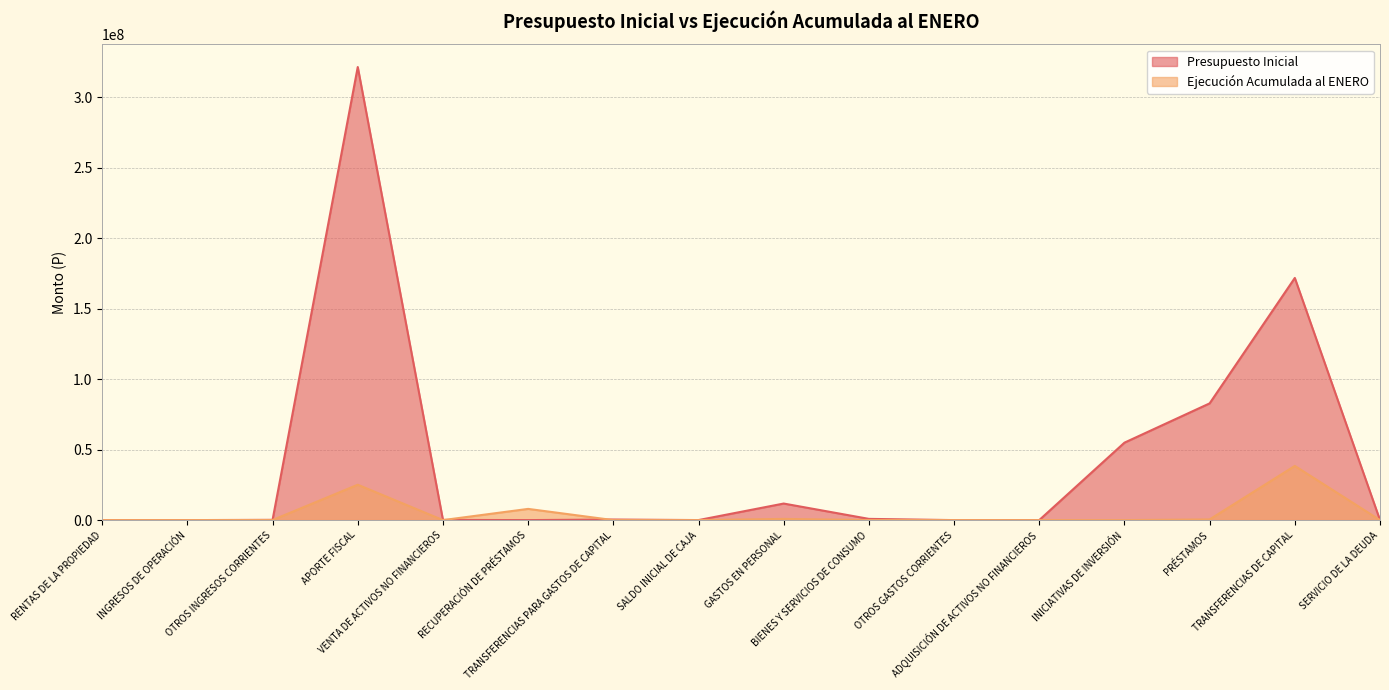

Reading left to right, list all the values displayed in this chart.

Presupuesto Inicial: RENTAS DE LA PROPIEDAD=10	INGRESOS DE OPERACIÓN=20	OTROS INGRESOS CORRIENTES=183524	APORTE FISCAL=321370104	VENTA DE ACTIVOS NO FINANCIEROS=138921	RECUPERACIÓN DE PRÉSTAMOS=10	TRANSFERENCIAS PARA GASTOS DE CAPITAL=407995	SALDO INICIAL DE CAJA=23000	GASTOS EN PERSONAL=11748441	BIENES Y SERVICIOS DE CONSUMO=872023	OTROS GASTOS CORRIENTES=10	ADQUISICIÓN DE ACTIVOS NO FINANCIEROS=20520	INICIATIVAS DE INVERSIÓN=54929952	PRÉSTAMOS=82791116	TRANSFERENCIAS DE CAPITAL=171760244	SERVICIO DE LA DEUDA=1278
Ejecución Acumulada al ENERO: RENTAS DE LA PROPIEDAD=6385	INGRESOS DE OPERACIÓN=7303	OTROS INGRESOS CORRIENTES=67403	APORTE FISCAL=25095495	VENTA DE ACTIVOS NO FINANCIEROS=966	RECUPERACIÓN DE PRÉSTAMOS=7947796	TRANSFERENCIAS PARA GASTOS DE CAPITAL=0	SALDO INICIAL DE CAJA=0	GASTOS EN PERSONAL=846167	BIENES Y SERVICIOS DE CONSUMO=22719	OTROS GASTOS CORRIENTES=0	ADQUISICIÓN DE ACTIVOS NO FINANCIEROS=0	INICIATIVAS DE INVERSIÓN=0	PRÉSTAMOS=487051	TRANSFERENCIAS DE CAPITAL=38433318	SERVICIO DE LA DEUDA=0